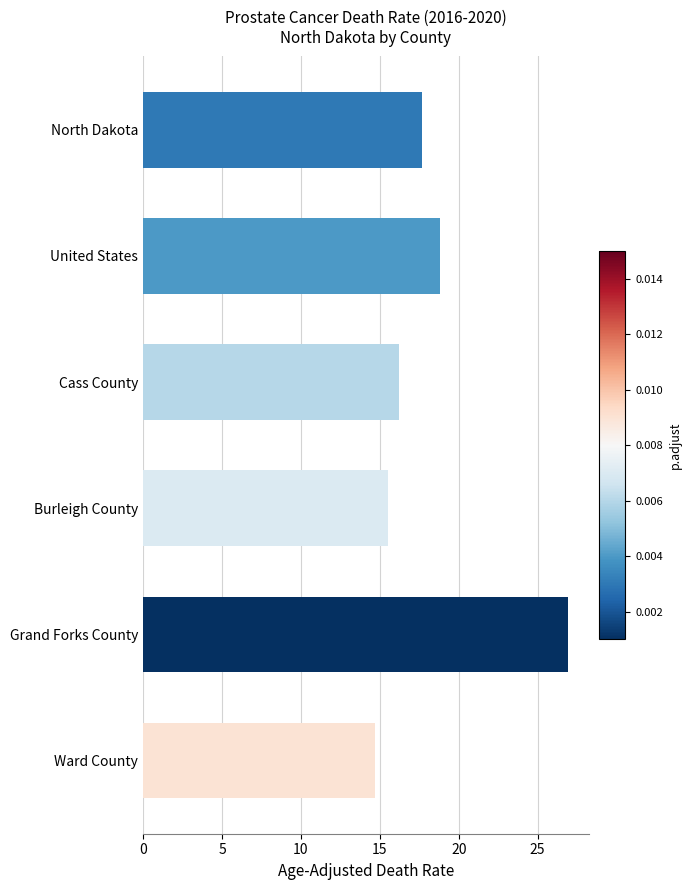

Count the number of categories in the chart.

6